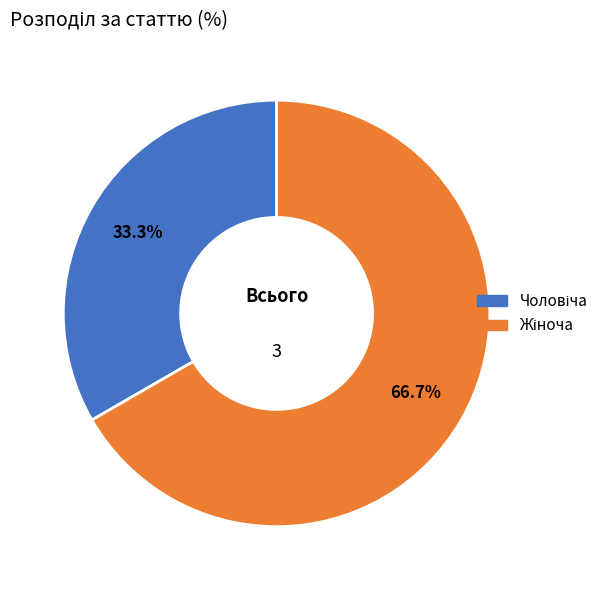

How many slices are in this pie chart?

2